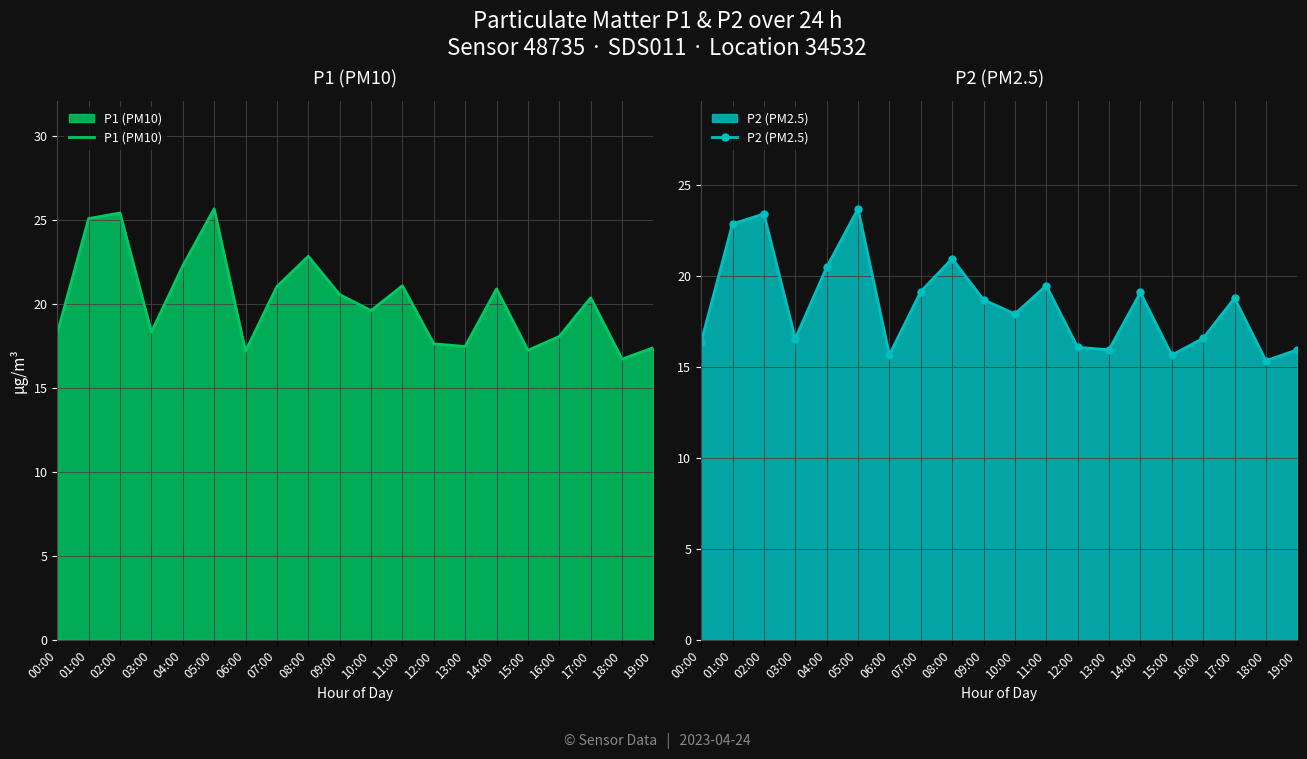

How many lines are shown in the chart?

2